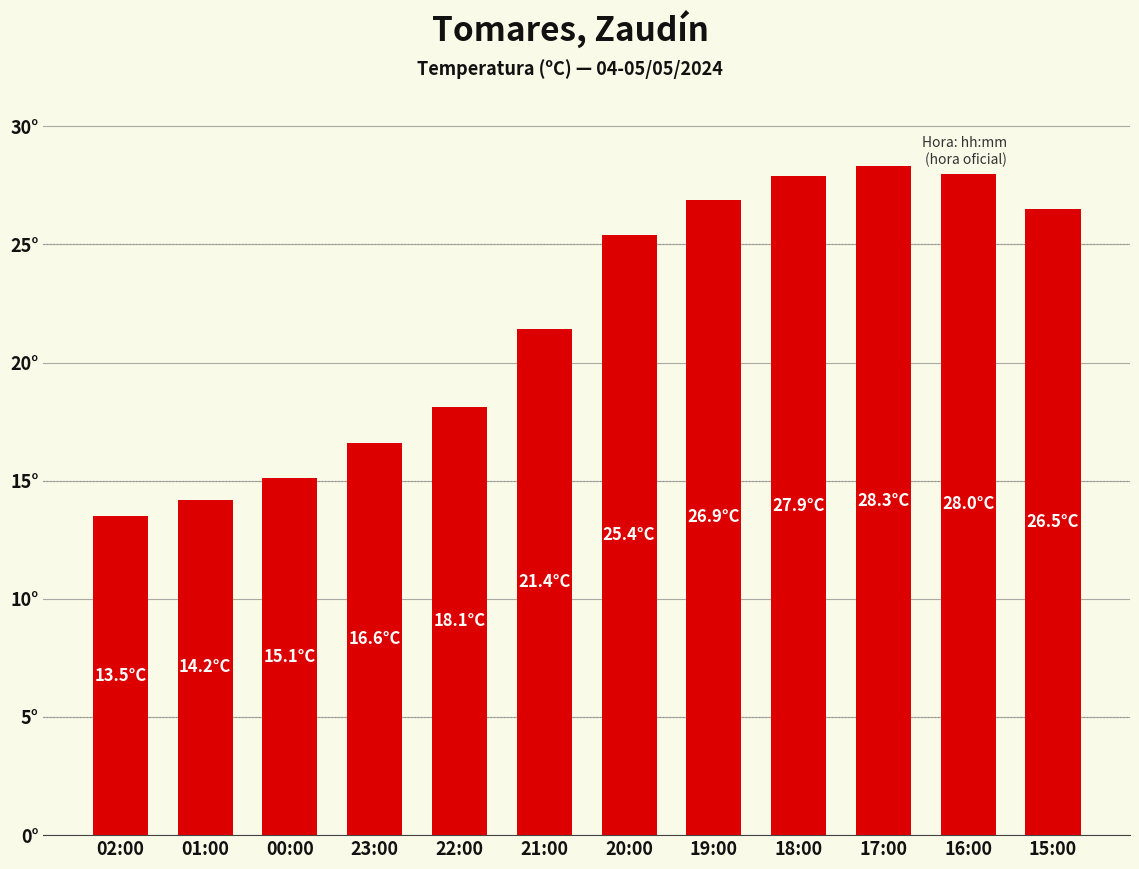

Does the chart contain any negative values?

No